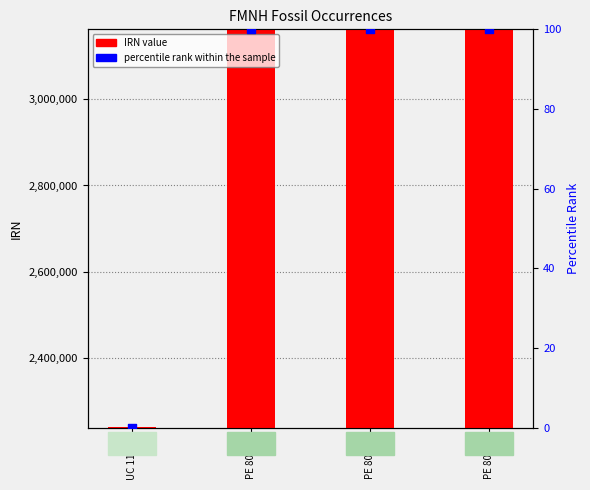

What is the total value across all series at PE 80660?

3161558.0